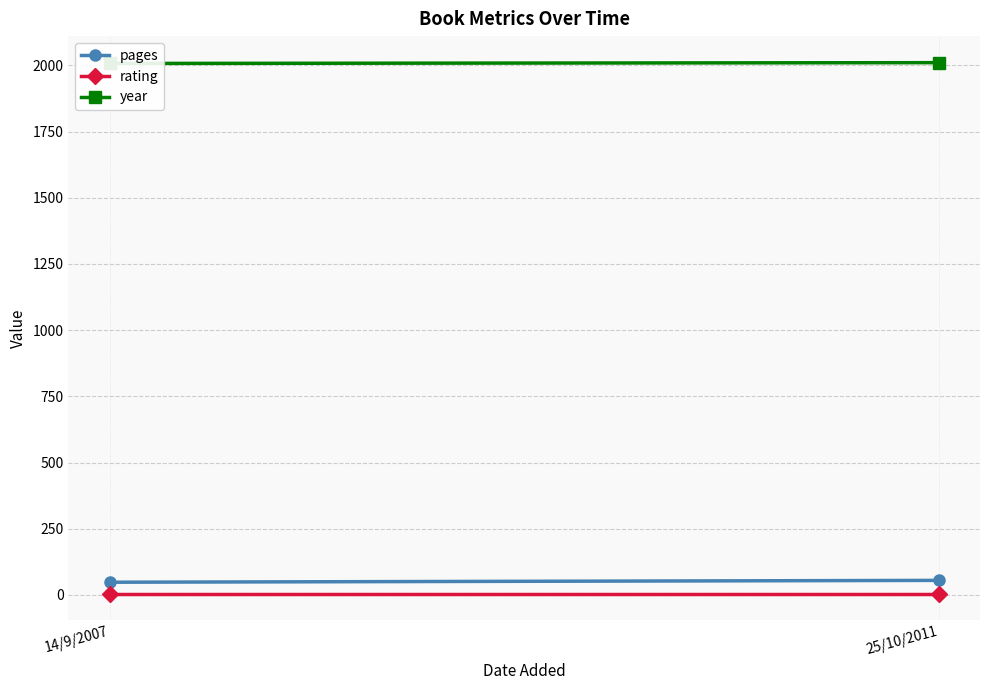

What is the difference between the maximum and minimum values in the year series?

3